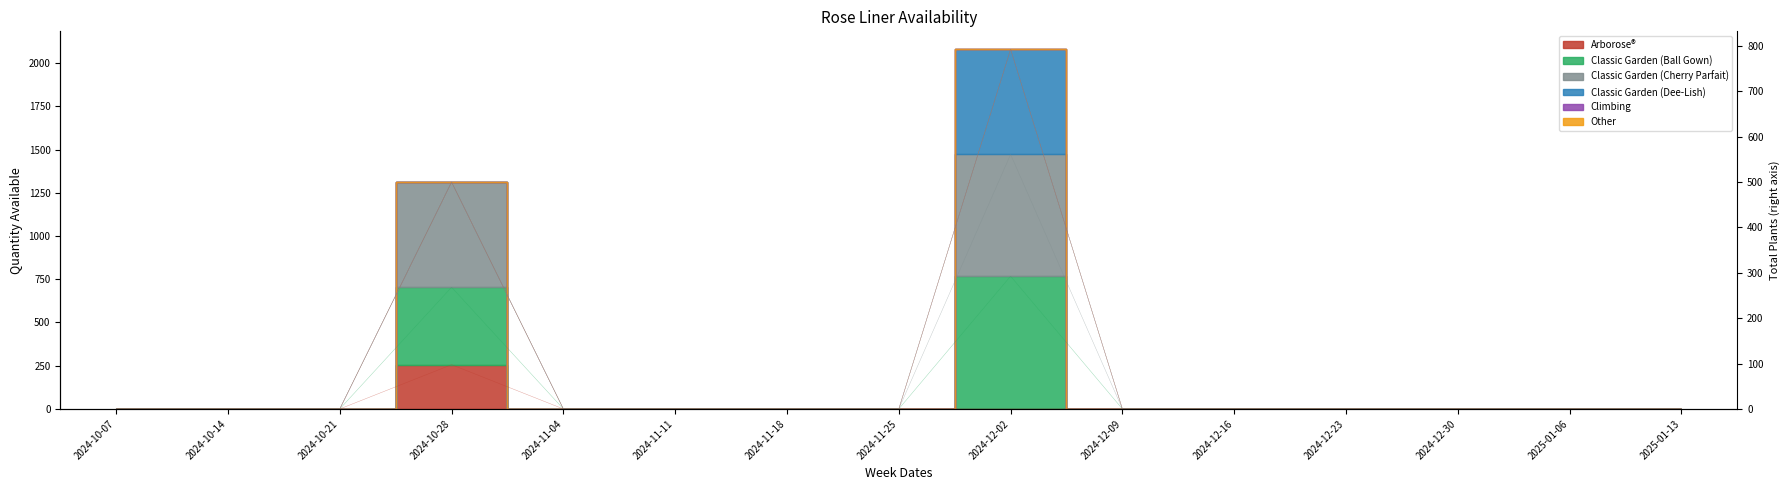

At which category does the chart reach its peak across all series?

2024-12-02